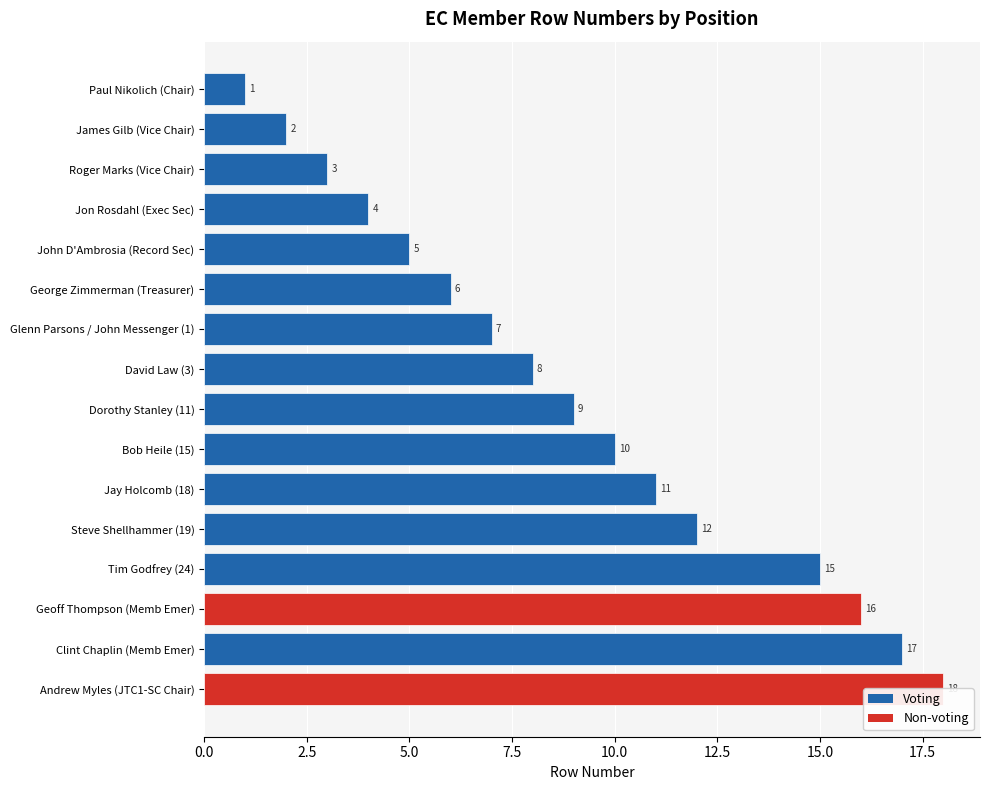

What is the greatest value displayed?

18